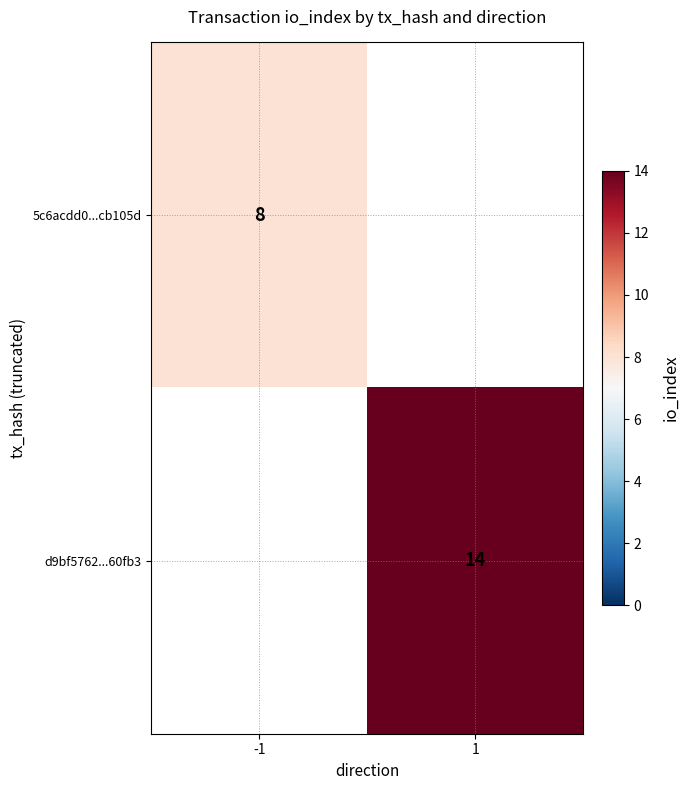

Which has a higher value, -1 or 1?

1